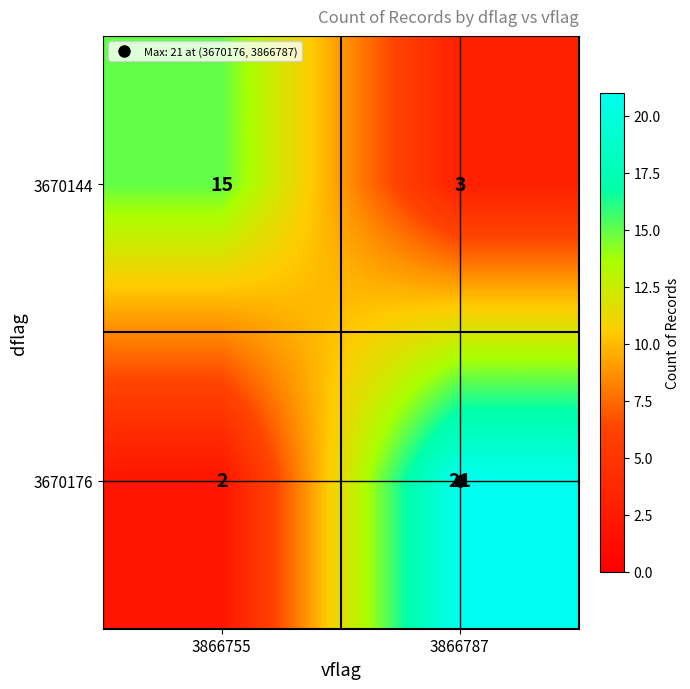

What is the total value across all series at 3866787?

24